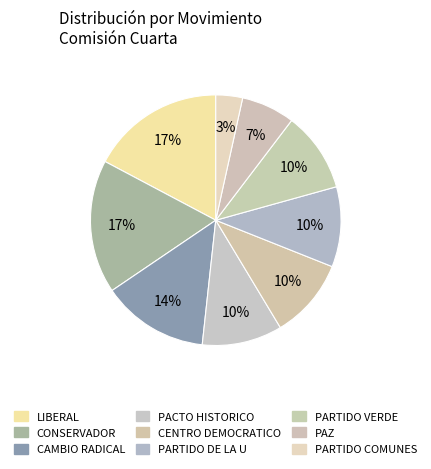

How many slices are in this pie chart?

9